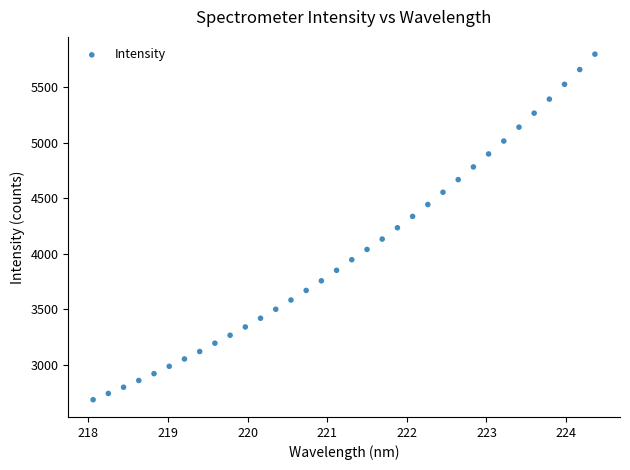

What is the range of Y values (max minus min)?

3111.4